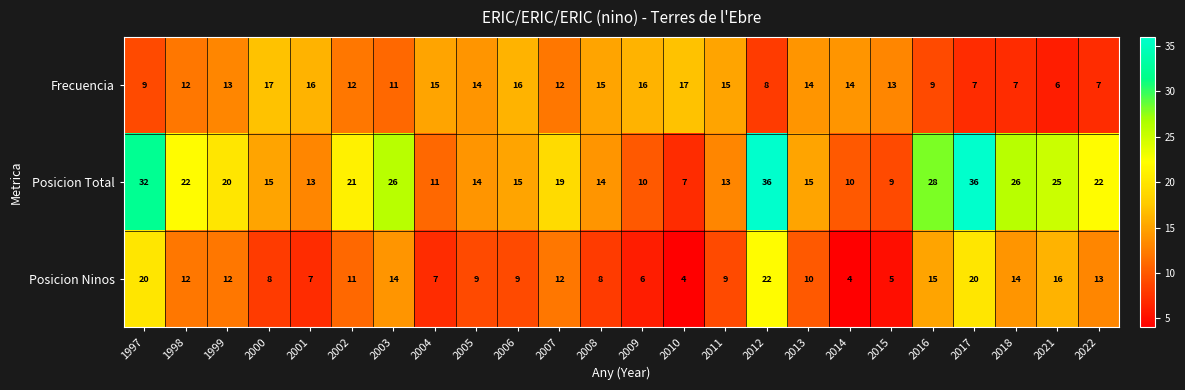

True or false: Posicion Total has a value of 26 at 2018.

True